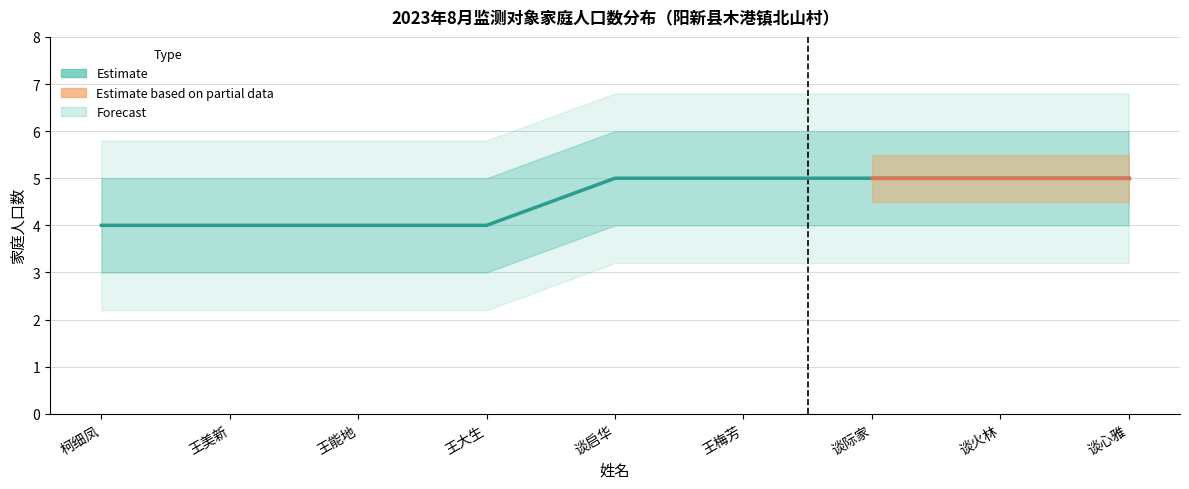

Does the chart have visible grid lines?

Yes